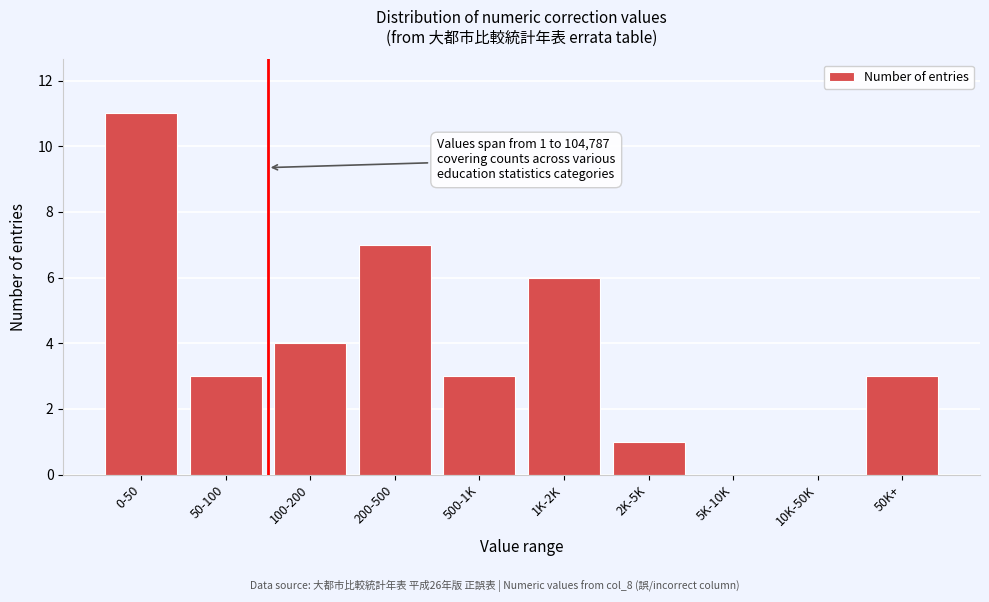

Reading left to right, what are all the values shown in this chart?

0-50=11	50-100=3	100-200=4	200-500=7	500-1K=3	1K-2K=6	2K-5K=1	5K-10K=0	10K-50K=0	50K+=3